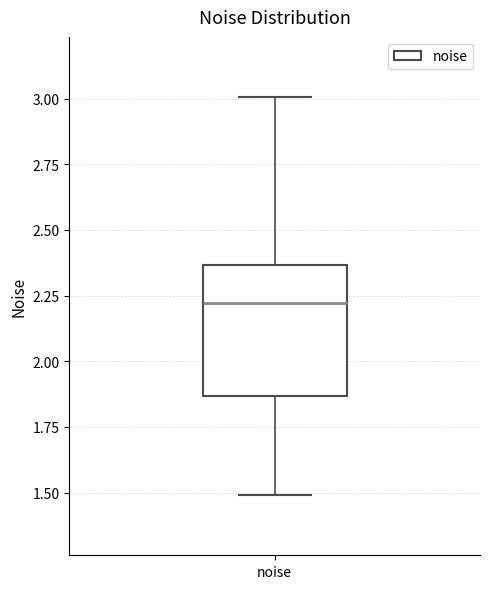

Transcribe this box plot: give where the median line is, the range the box spans, and where the two whiskers end, as read against the y-axis. The values are not printed on the chart, so give them approximately, as read against the axis.

median 2.20, box 1.85 to 2.35, whiskers 1.50 to 3.00